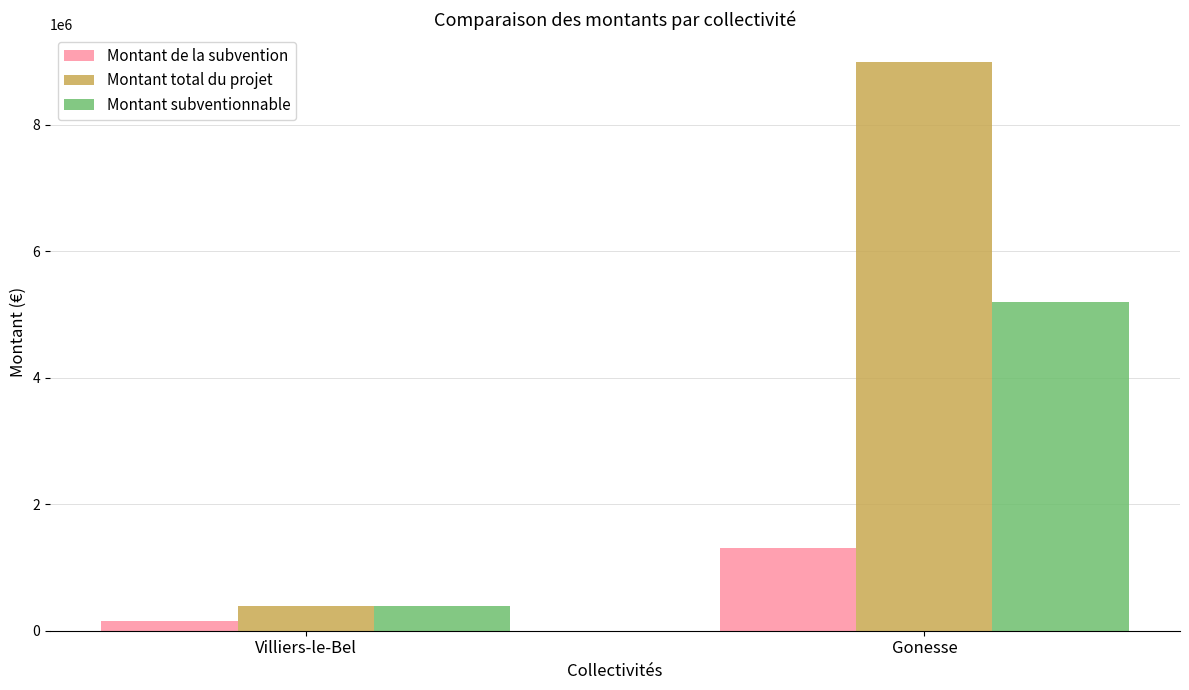

List the labels in order of Montant total du projet value, smallest first.

Villiers-le-Bel, Gonesse